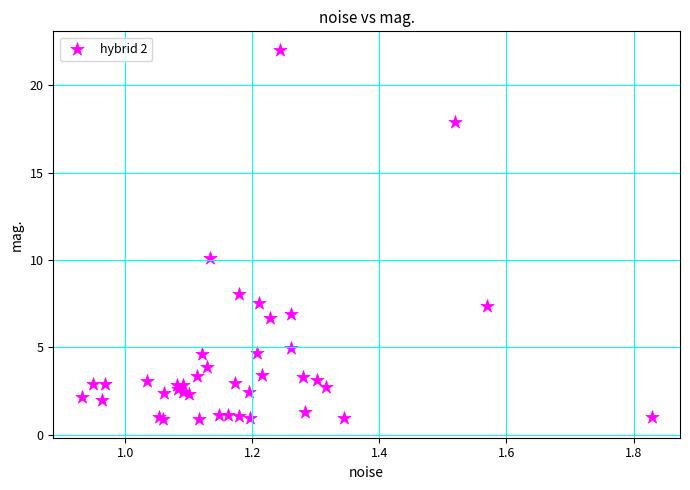

What Y value in the scatter plot is closest to 11?

10.1